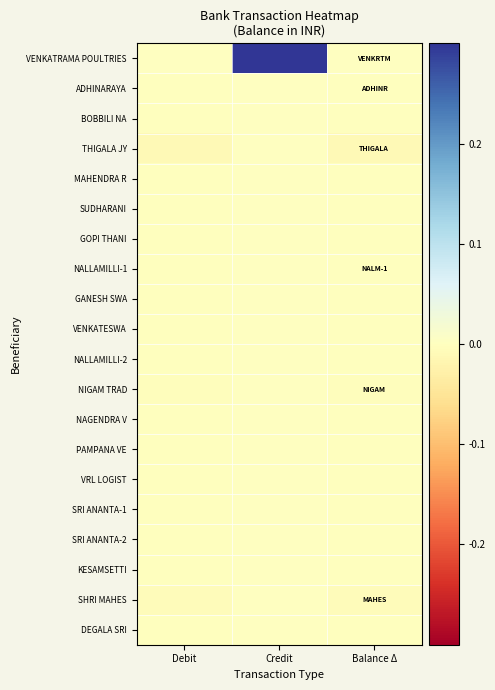

Reading left to right, list all the values displayed in this chart.

VENKATRAMA POULTRIES: Debit=-0.0	Credit=0.3	Balance Δ=0.0
ADHINARAYA: Debit=-0.0	Credit=0.0	Balance Δ=-0.0
BOBBILI NA: Debit=-0.0	Credit=0.0	Balance Δ=-0.0
THIGALA JY: Debit=-0.0	Credit=0.0	Balance Δ=-0.0
MAHENDRA R: Debit=-0.0	Credit=0.0	Balance Δ=-0.0
SUDHARANI: Debit=-0.0	Credit=0.0	Balance Δ=-0.0
GOPI THANI: Debit=-0.0	Credit=0.0	Balance Δ=-0.0
NALLAMILLI-1: Debit=-0.0	Credit=0.0	Balance Δ=-0.0
GANESH SWA: Debit=-0.0	Credit=0.0	Balance Δ=-0.0
VENKATESWA: Debit=-0.0	Credit=0.0	Balance Δ=-0.0
NALLAMILLI-2: Debit=-0.0	Credit=0.0	Balance Δ=-0.0
NIGAM TRAD: Debit=-0.0	Credit=0.0	Balance Δ=-0.0
NAGENDRA V: Debit=-0.0	Credit=0.0	Balance Δ=-0.0
PAMPANA VE: Debit=-0.0	Credit=0.0	Balance Δ=-0.0
VRL LOGIST: Debit=-0.0	Credit=0.0	Balance Δ=-0.0
SRI ANANTA-1: Debit=-0.0	Credit=0.0	Balance Δ=-0.0
SRI ANANTA-2: Debit=-0.0	Credit=0.0	Balance Δ=-0.0
KESAMSETTI: Debit=-0.0	Credit=0.0	Balance Δ=-0.0
SHRI MAHES: Debit=-0.0	Credit=0.0	Balance Δ=-0.0
DEGALA SRI: Debit=-0.0	Credit=0.0	Balance Δ=-0.0